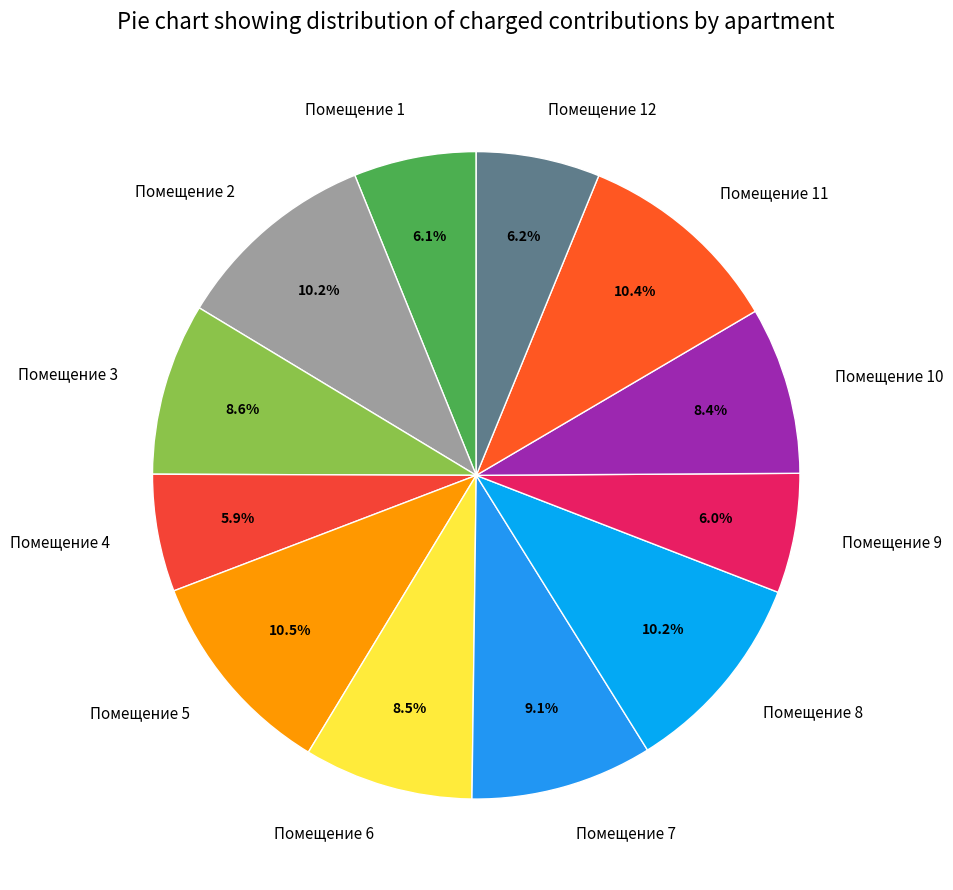

Do Помещение 9 and Помещение 2 together represent more than half of the pie?

No